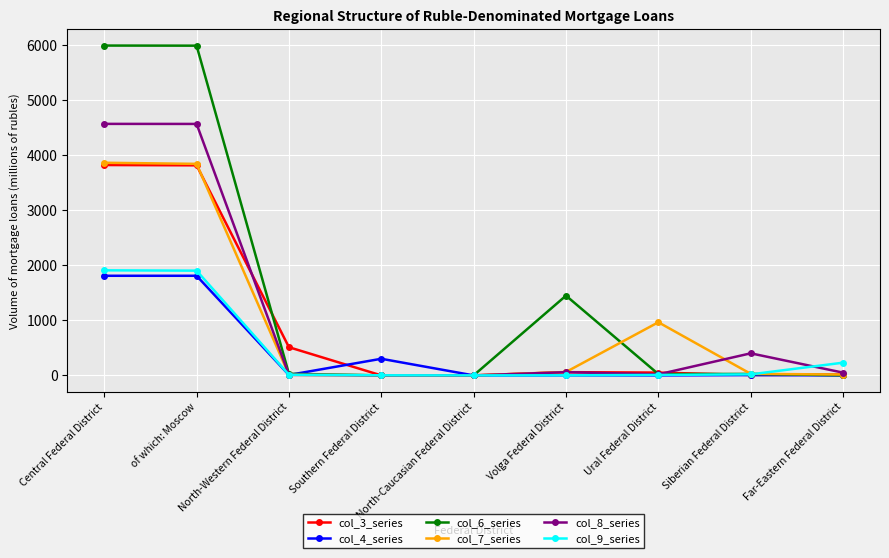

At how many categories does at least one series exceed 3390?

2